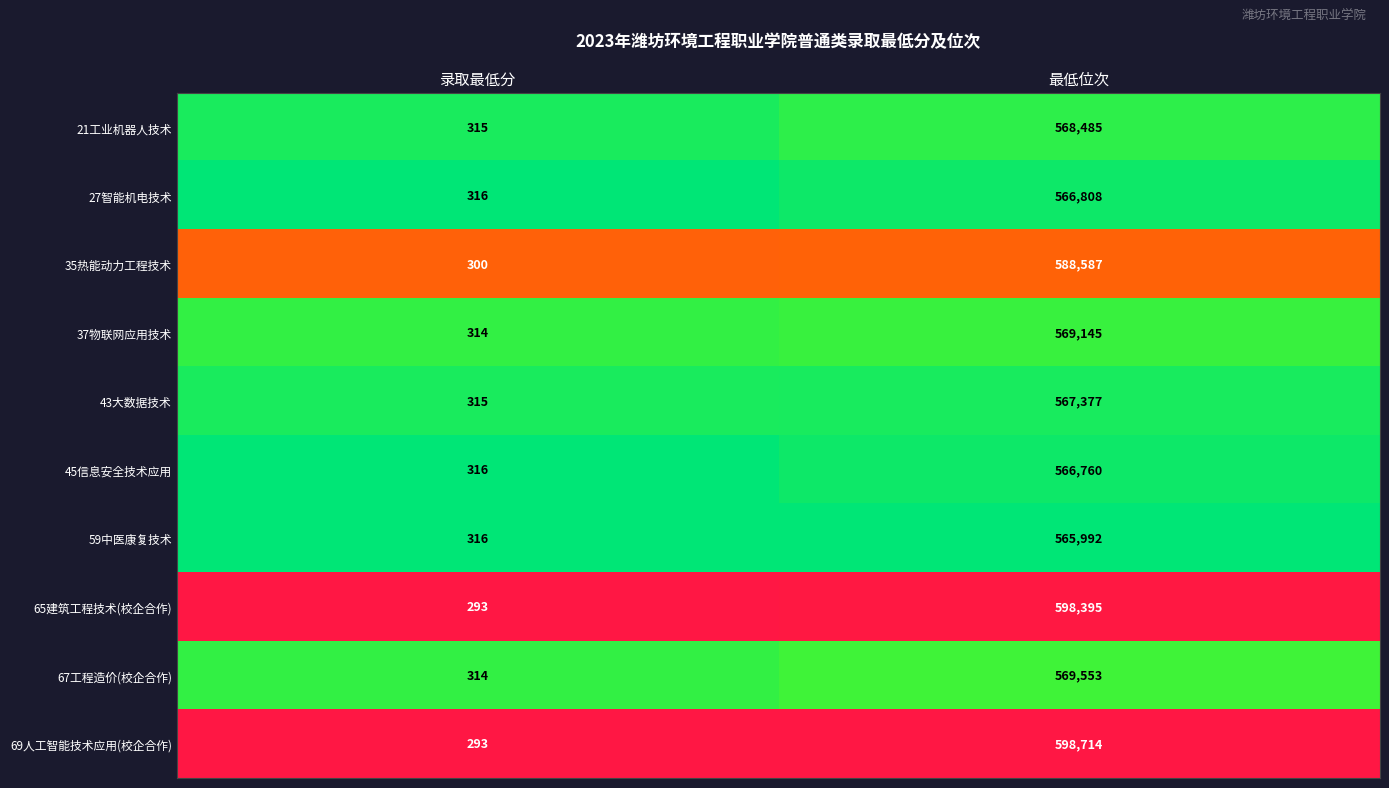

Reading left to right, what are all the values shown in this chart?

21工业机器人技术: 录取最低分=315	最低位次=568485
27智能机电技术: 录取最低分=316	最低位次=566808
35热能动力工程技术: 录取最低分=300	最低位次=588587
37物联网应用技术: 录取最低分=314	最低位次=569145
43大数据技术: 录取最低分=315	最低位次=567377
45信息安全技术应用: 录取最低分=316	最低位次=566760
59中医康复技术: 录取最低分=316	最低位次=565992
65建筑工程技术(校企合作): 录取最低分=293	最低位次=598395
67工程造价(校企合作): 录取最低分=314	最低位次=569553
69人工智能技术应用(校企合作): 录取最低分=293	最低位次=598714